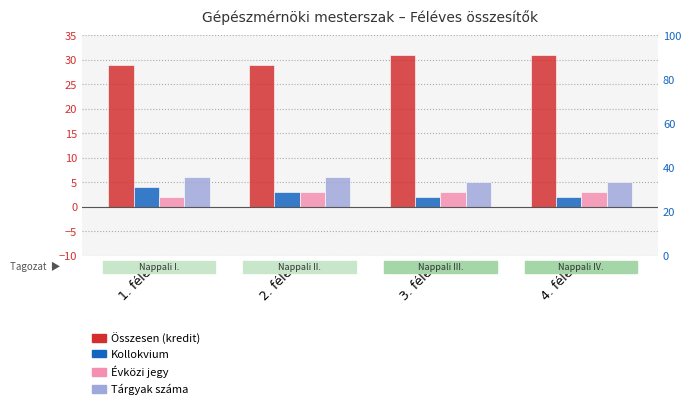

What is the spread (max minus min) of values at 1. félév?

27